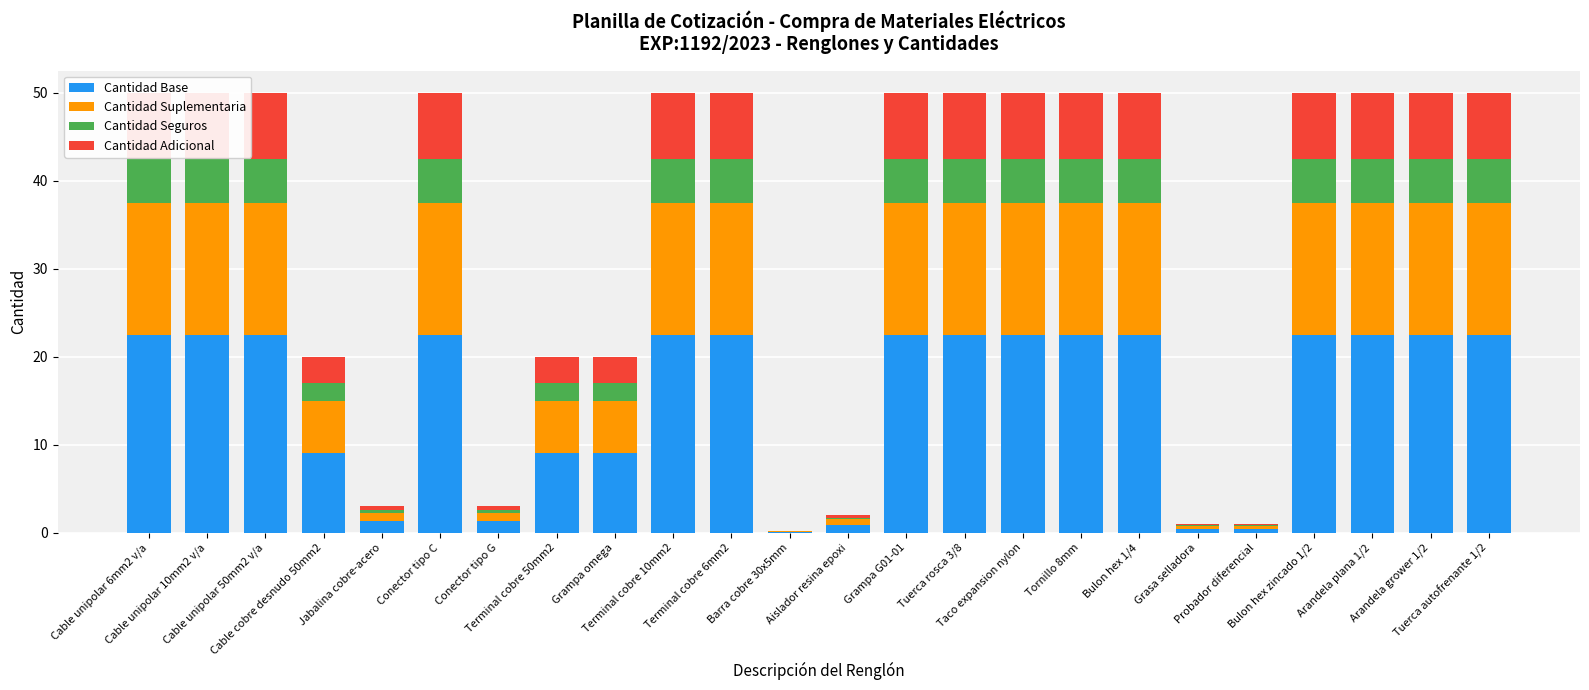

Reading left to right, extract all data points from this chart.

Cantidad Base: 22.5	22.5	22.5	9.0	1.4	22.5	1.4	9.0	9.0	22.5	22.5	0.1	0.9	22.5	22.5	22.5	22.5	22.5	0.5	0.5	22.5	22.5	22.5	22.5
Cantidad Suplementaria: 15.0	15.0	15.0	6.0	0.9	15.0	0.9	6.0	6.0	15.0	15.0	0.1	0.6	15.0	15.0	15.0	15.0	15.0	0.3	0.3	15.0	15.0	15.0	15.0
Cantidad Seguros: 5.0	5.0	5.0	2.0	0.3	5.0	0.3	2.0	2.0	5.0	5.0	0.0	0.2	5.0	5.0	5.0	5.0	5.0	0.1	0.1	5.0	5.0	5.0	5.0
Cantidad Adicional: 7.5	7.5	7.5	3.0	0.5	7.5	0.5	3.0	3.0	7.5	7.5	0.0	0.3	7.5	7.5	7.5	7.5	7.5	0.1	0.1	7.5	7.5	7.5	7.5